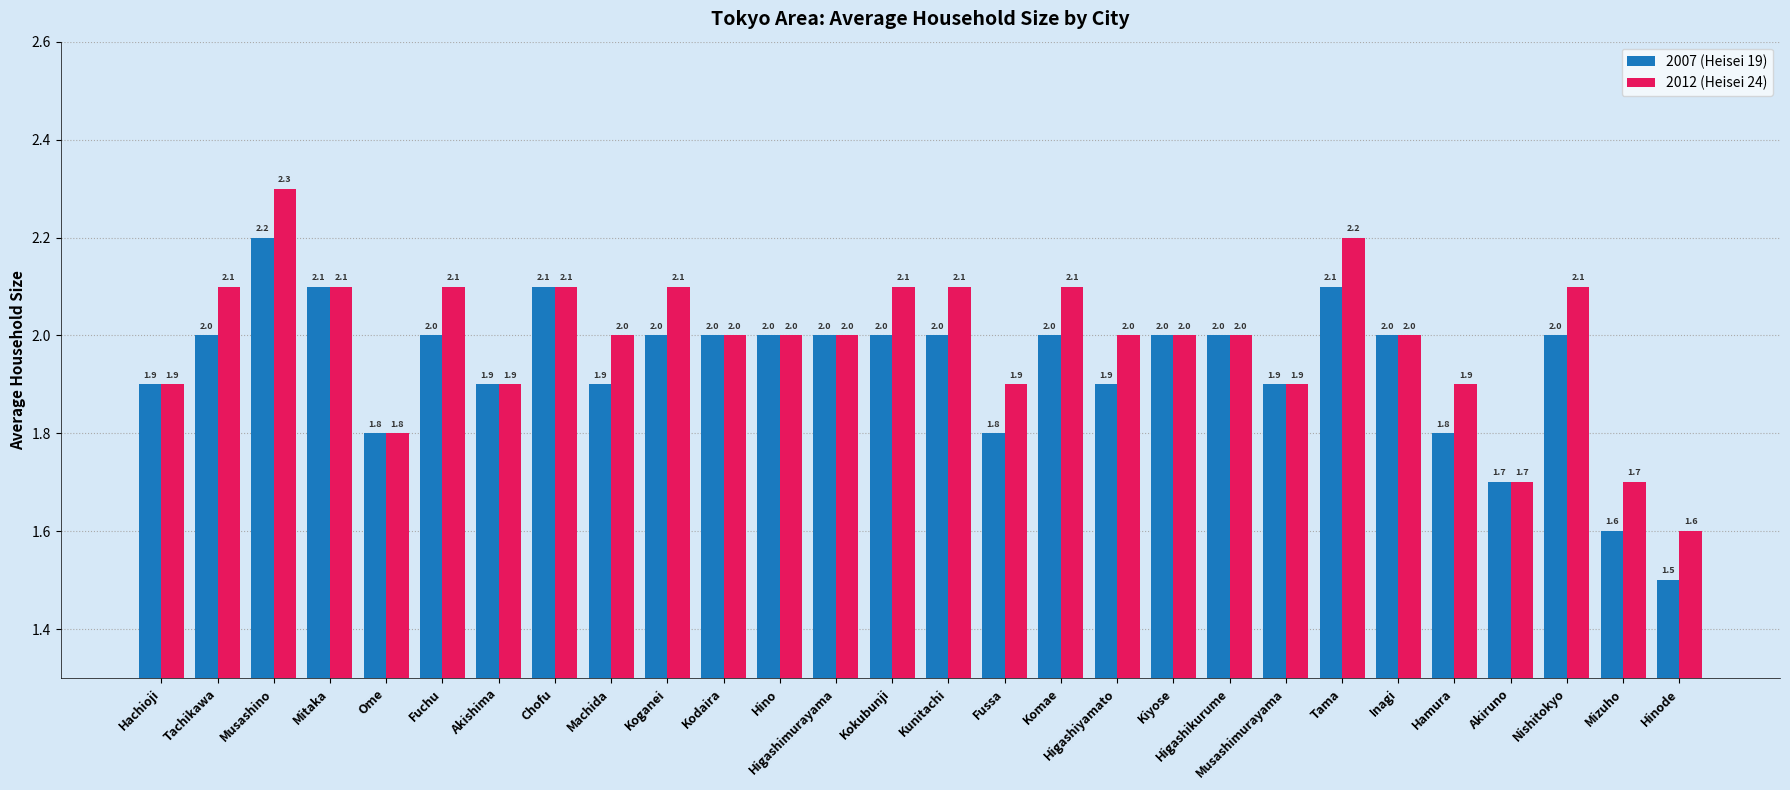

What position from the left is Akiruno?

25